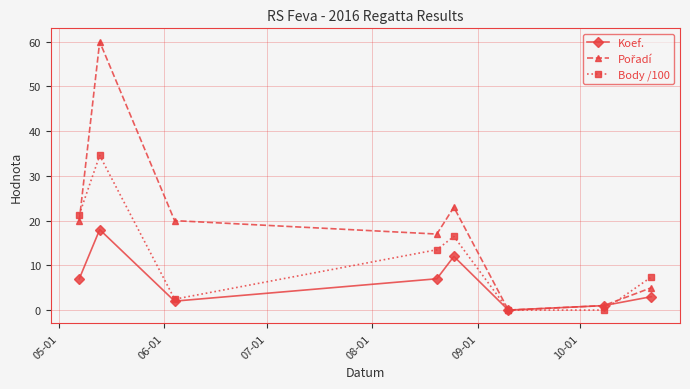

How many interior local peaks does the Koef. series have?

2